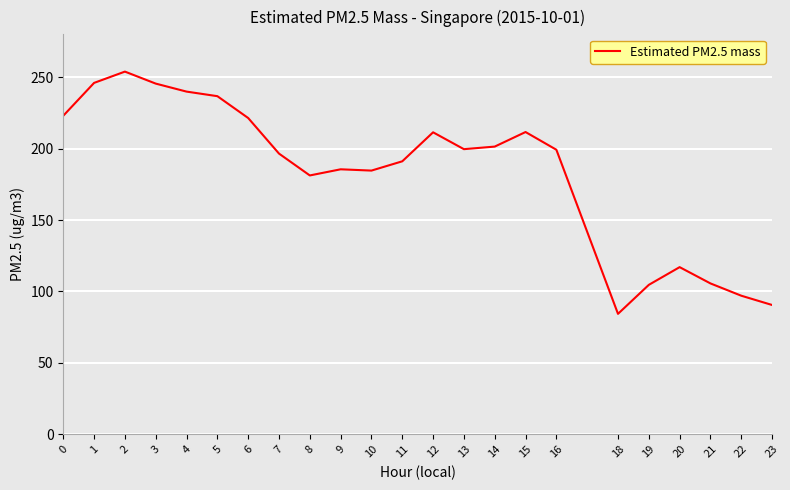

Where is the data nearest to the value 169?

8